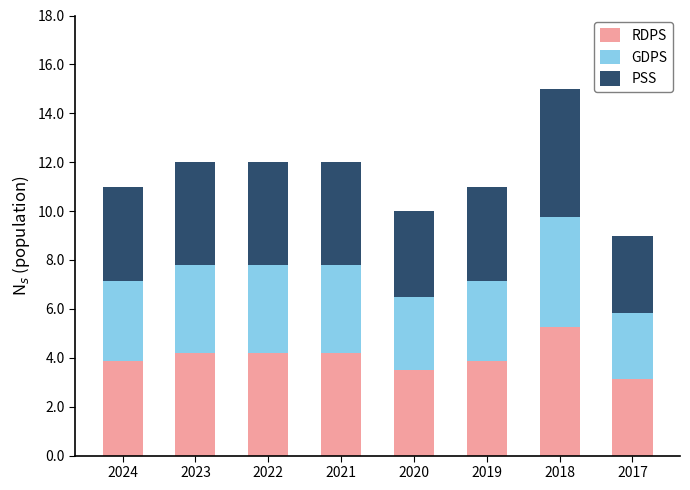

What is the average value of the RDPS series?

4.0